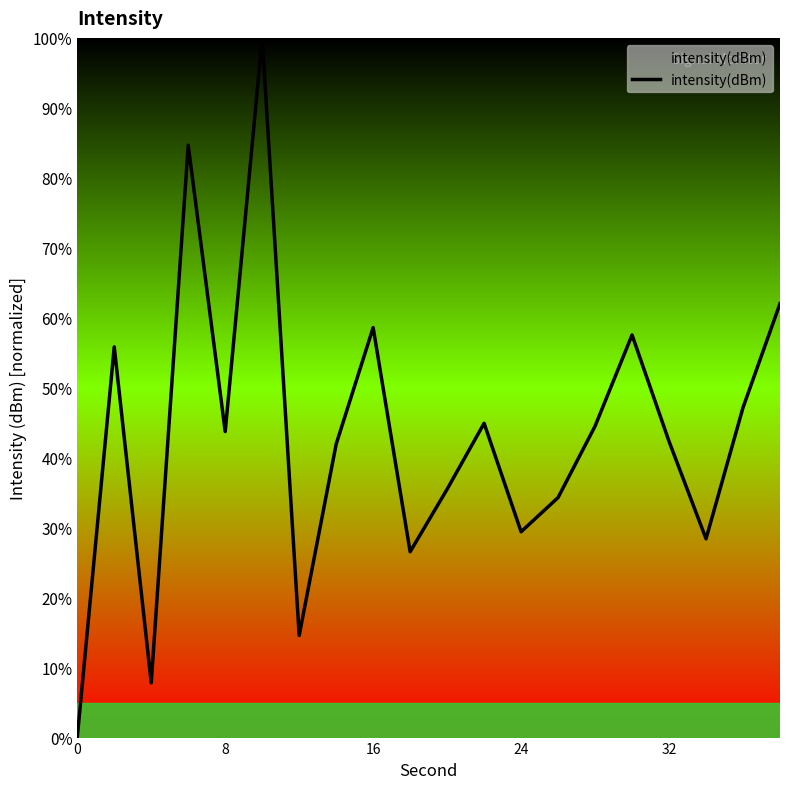

What is the greatest value displayed?

100.0